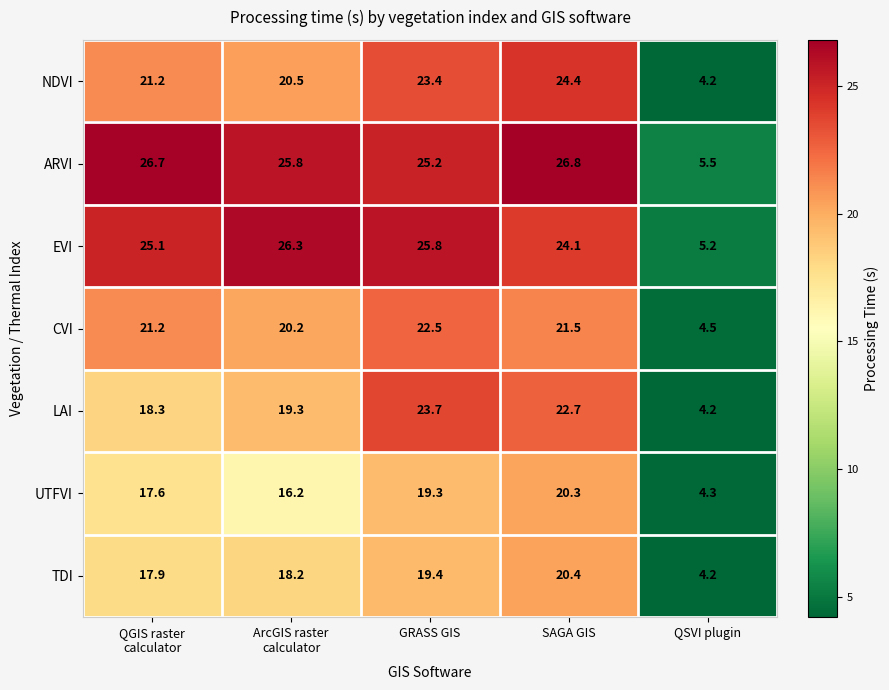

What value does the EVI series have at QSVI plugin?

5.2